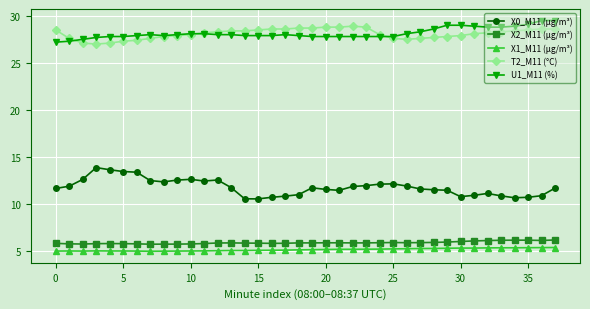

At how many categories does at least one series exceed 10?

38